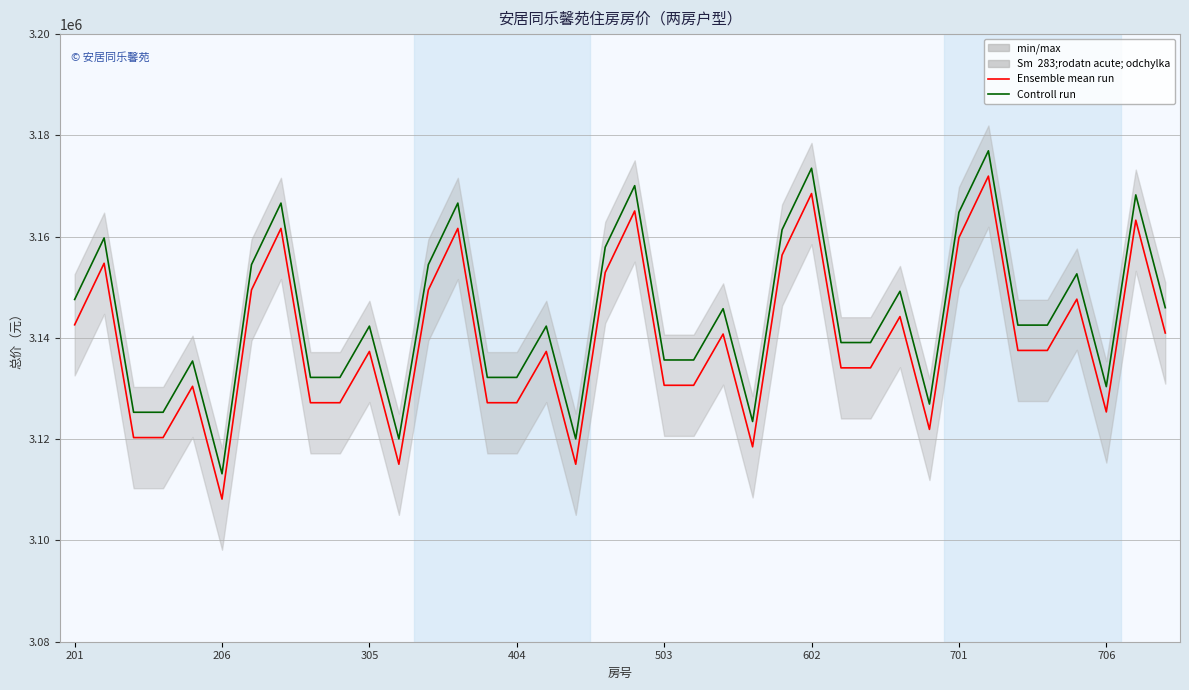

How many interior local valleys does the Controll run series have?

6